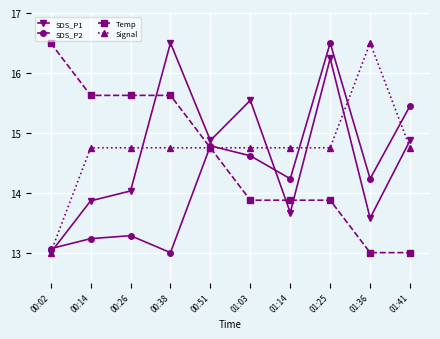

How many interior local peaks does the SDS_P2 series have?

3